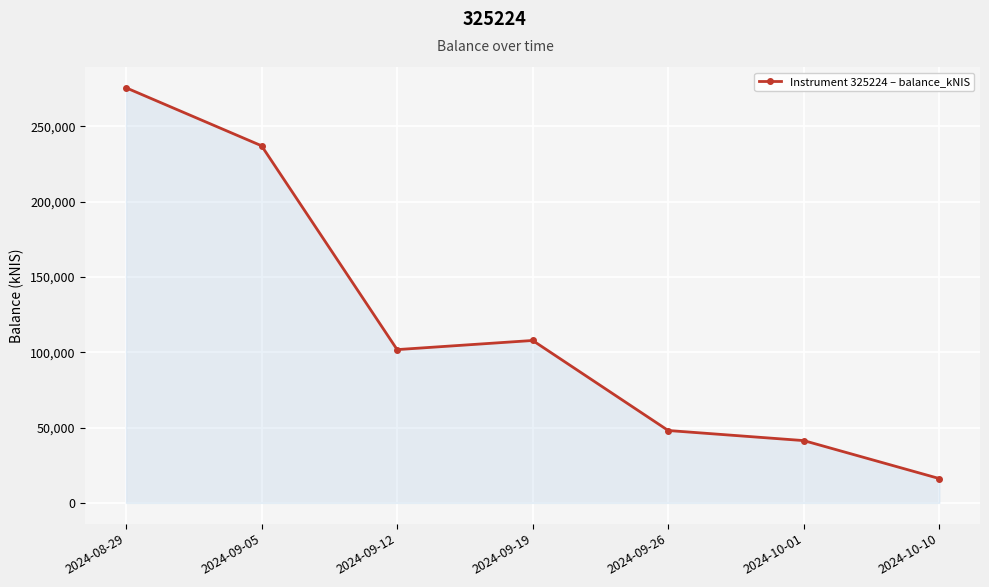

Which category has the lowest value across all series?

2024-10-10